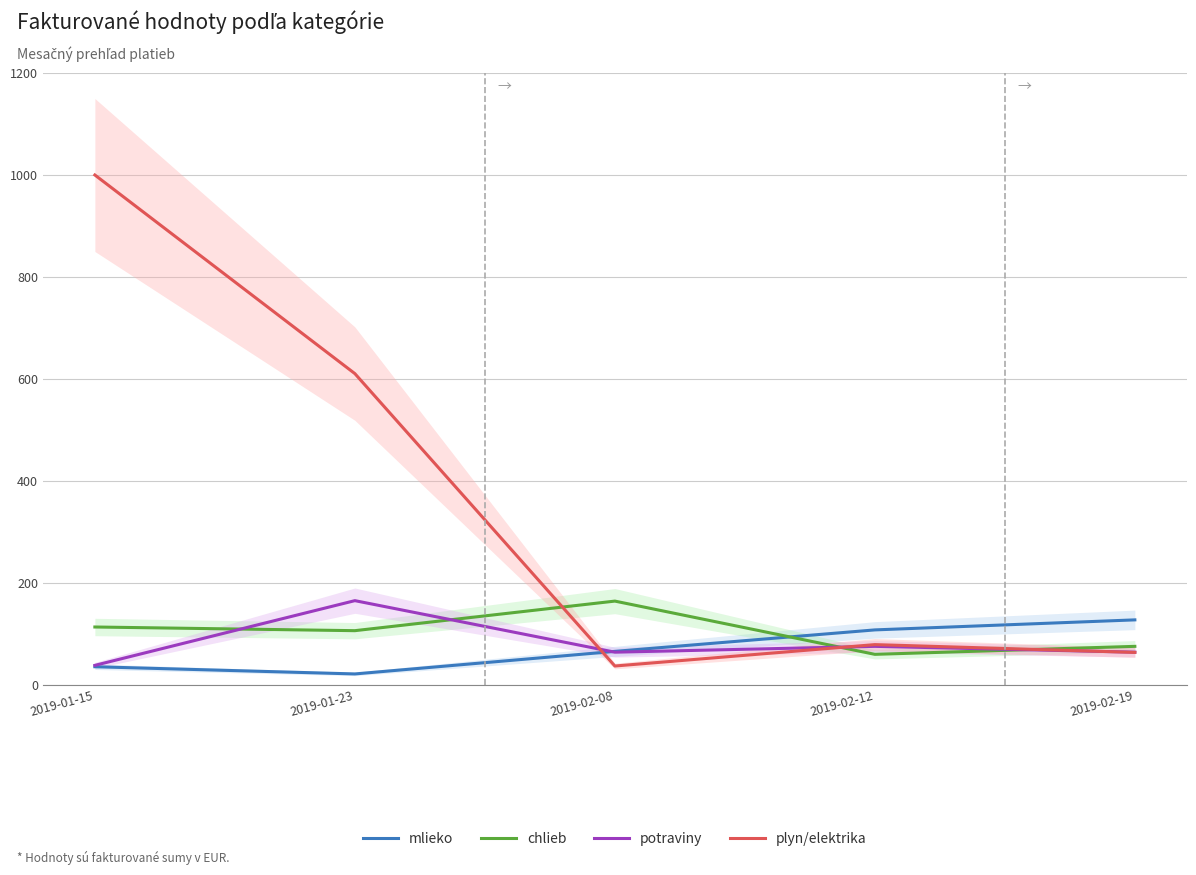

What is the minimum value for chlieb?

60.1